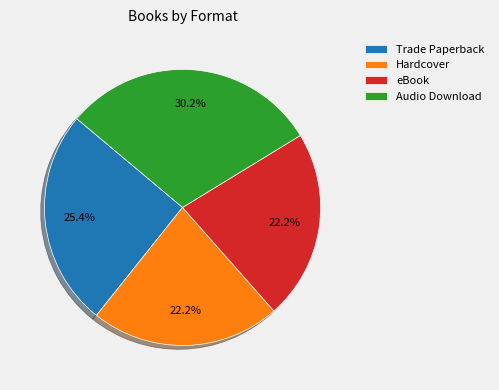

Is the sum of Audio Download and eBook greater than half?

Yes